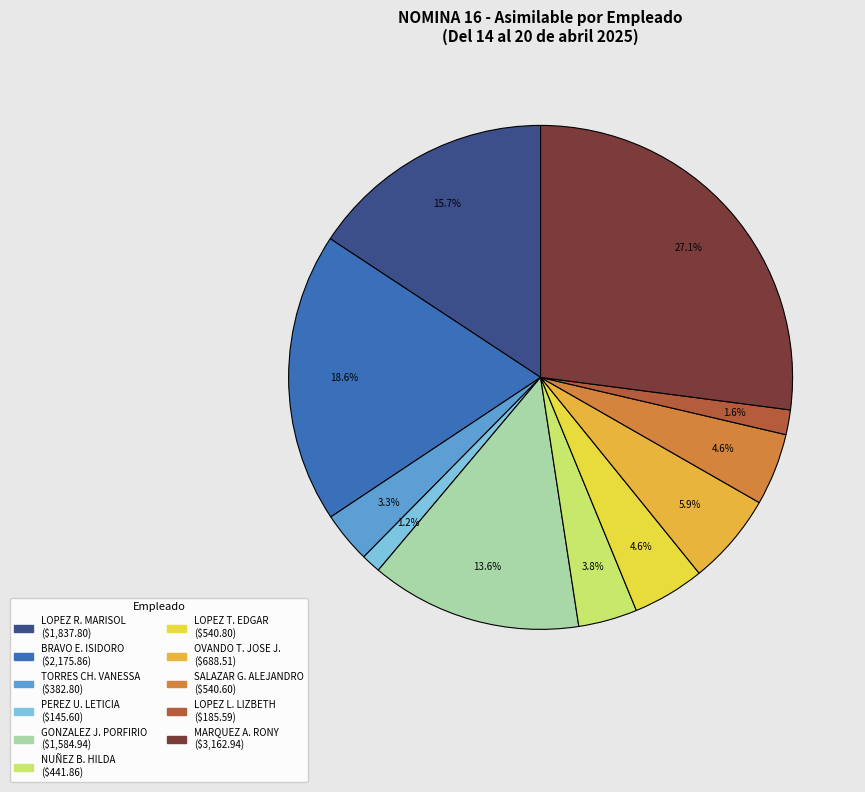

How many segments does this pie chart have?

11